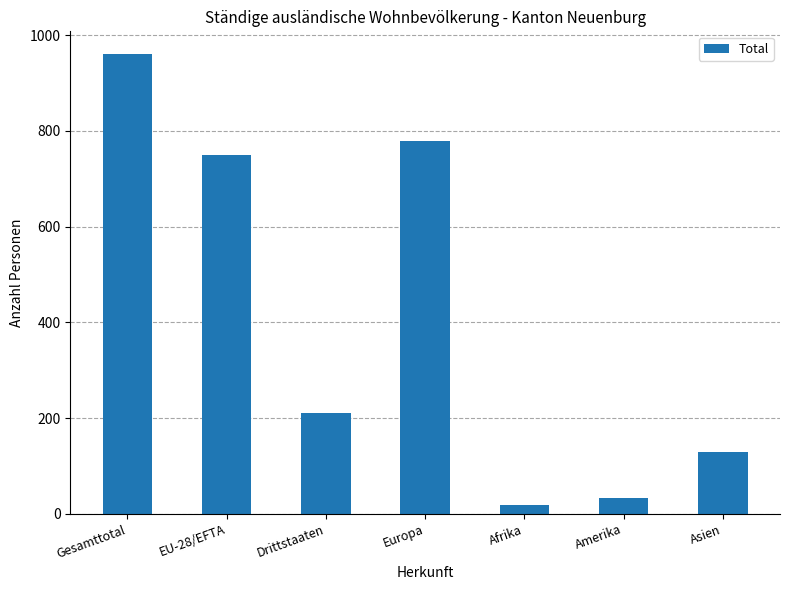

How many bars are there in total?

7